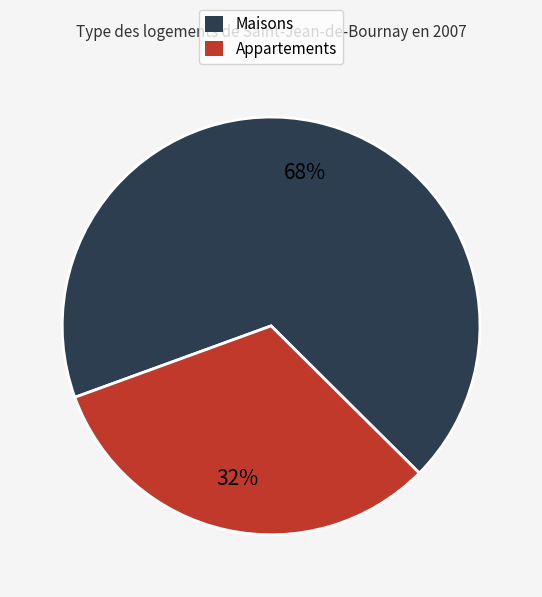

How many segments does this pie chart have?

2